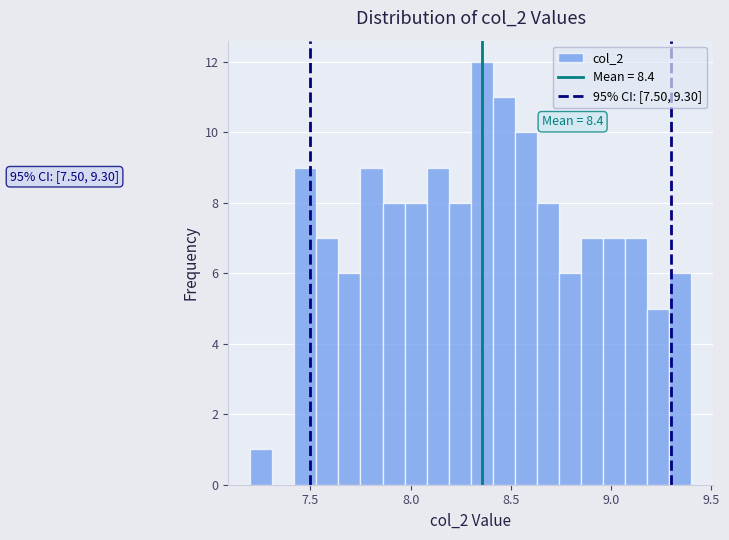

Around what value on the x-axis is the tallest bar? Give the approximate position of its centre, as read against the axis.

8.35